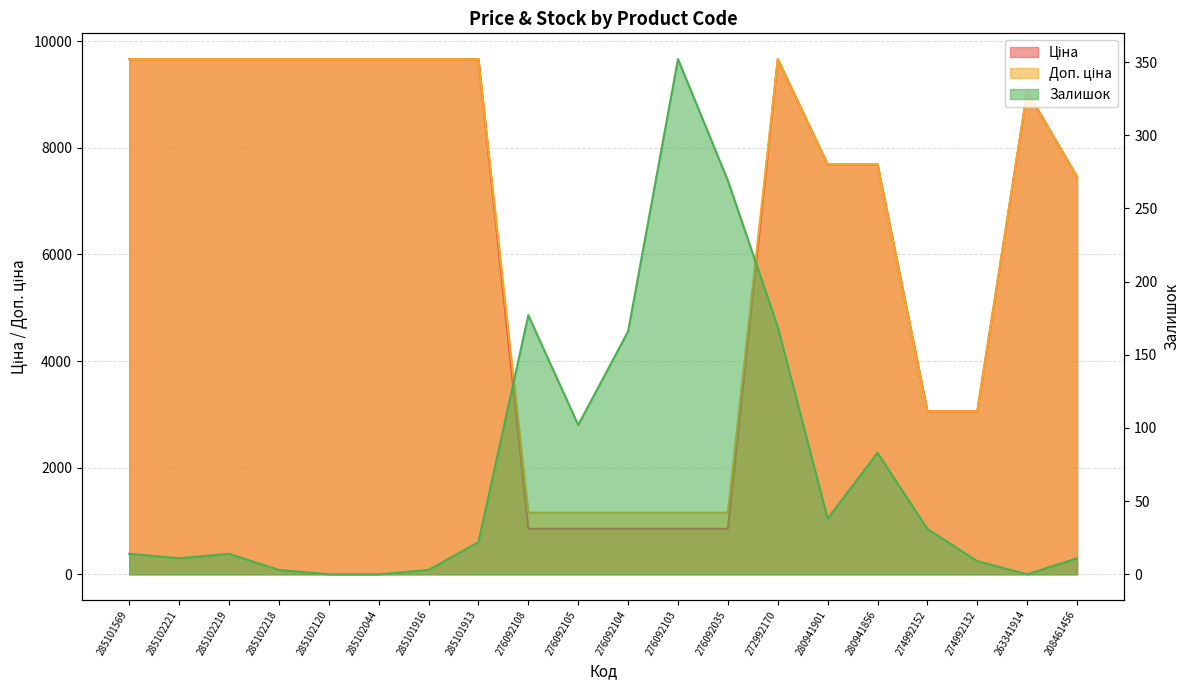

Read the Залишок value at 285102221.

11.0